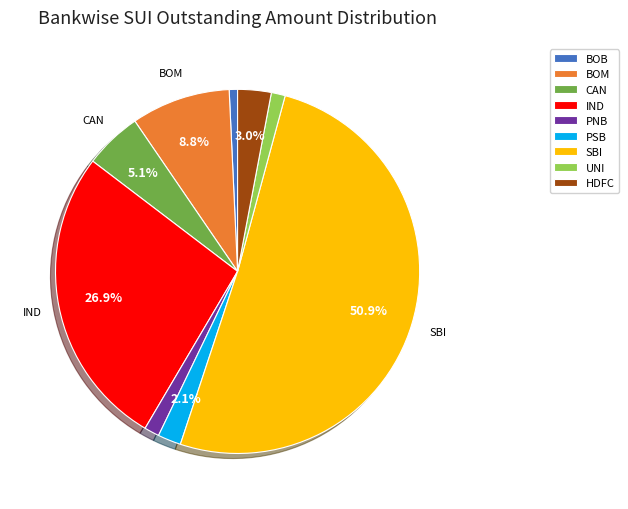

Is BOB the majority of the pie?

No